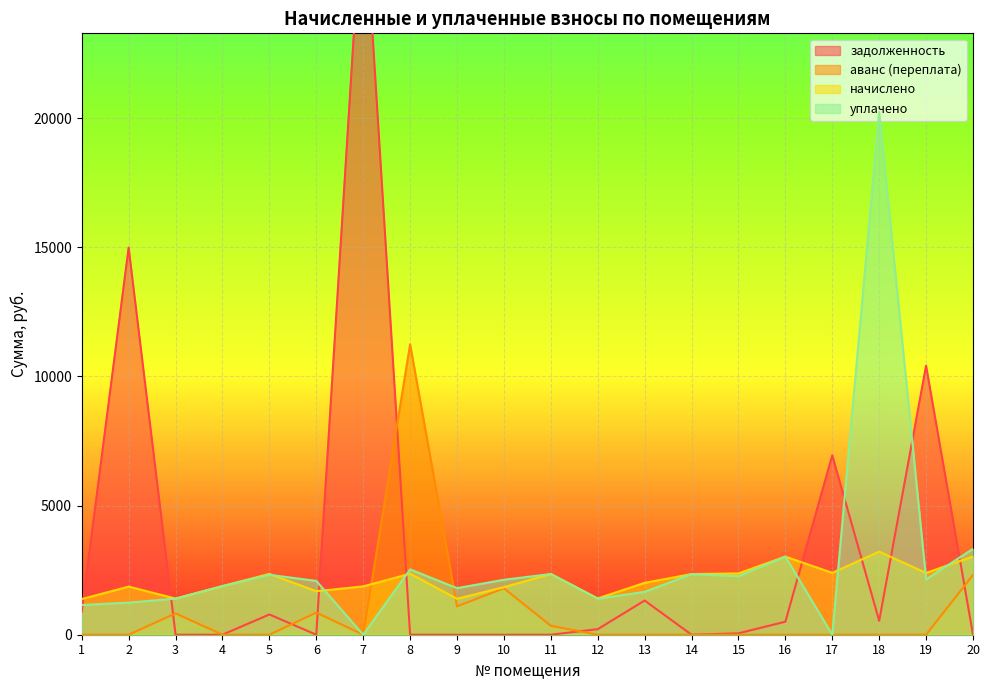

What is the value of the задолженность point at the 19th from the left?

10414.5